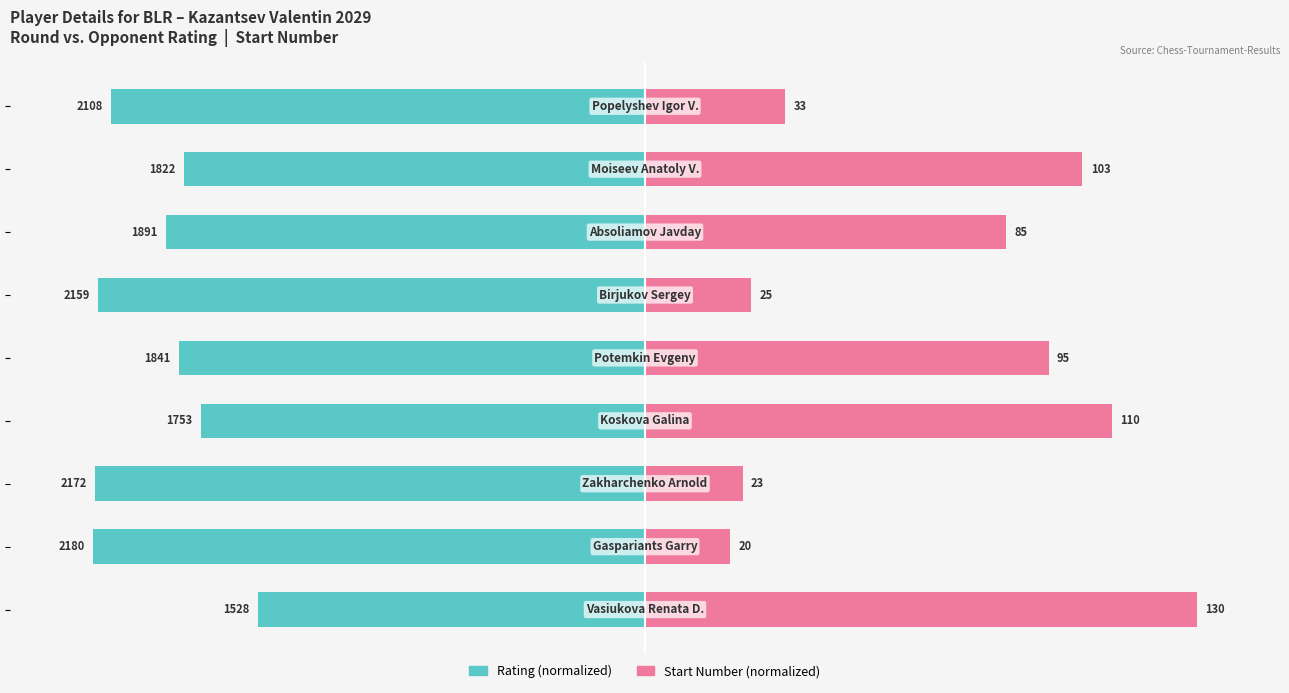

What is the value of the Rating (normalized) bar at the 5th from the left?

-84.4